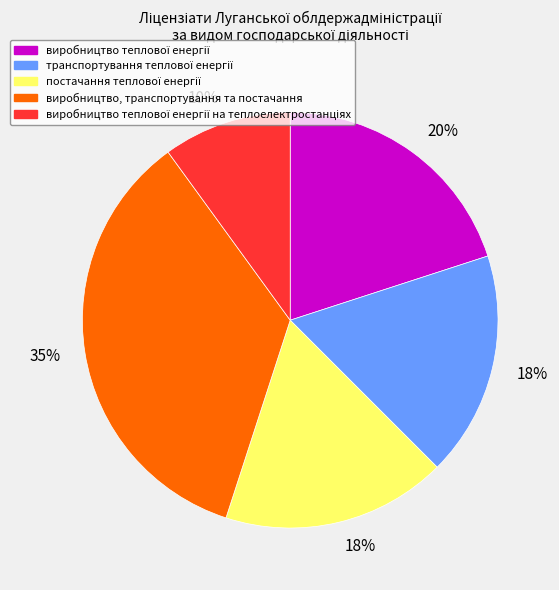

Is there a majority slice in this chart?

No